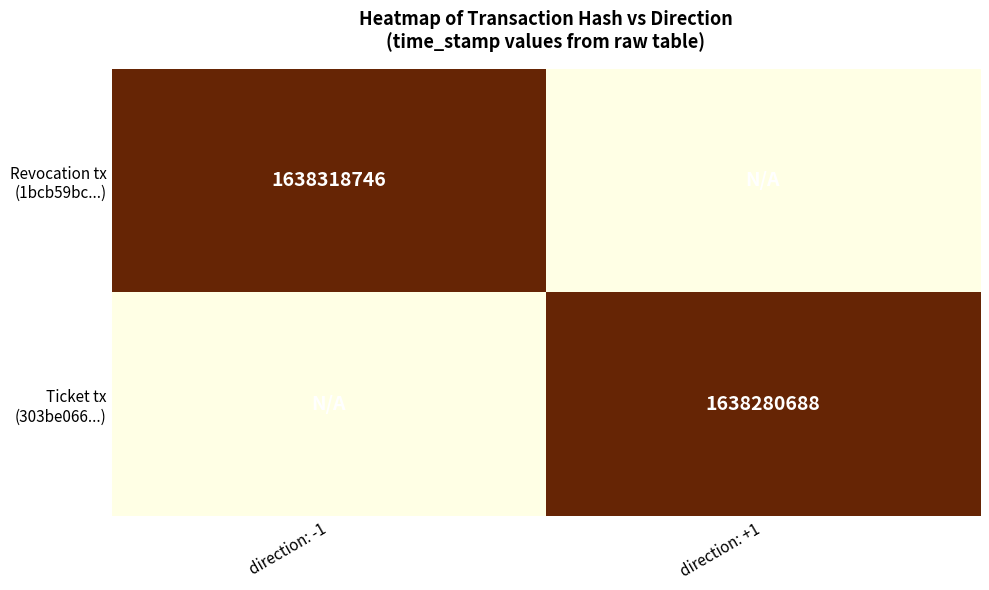

True or false: Ticket tx (303be066...) has a value of 0 at direction: -1.

True